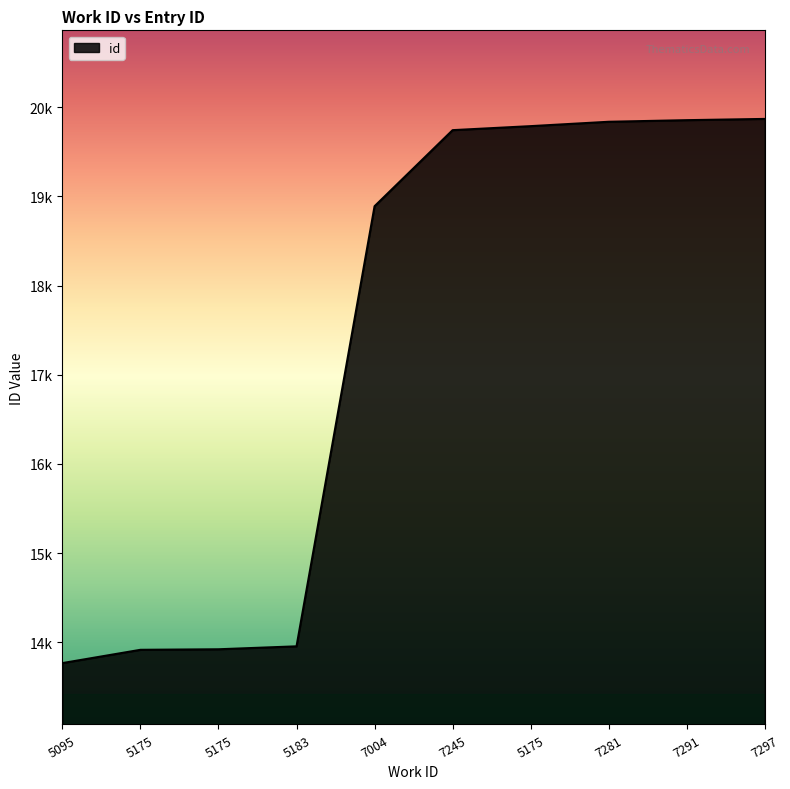

Is this an area chart (filled region under the line)?

Yes